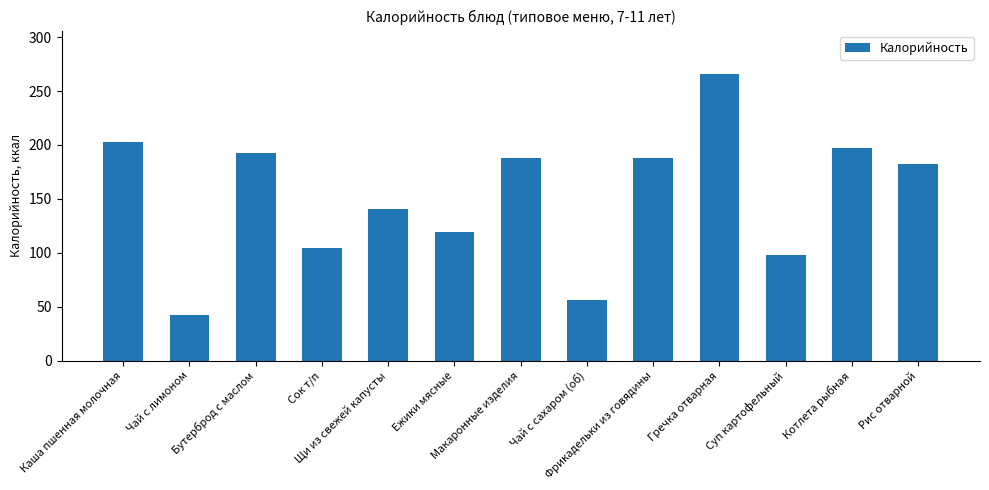

What is the smallest value displayed?

42.1